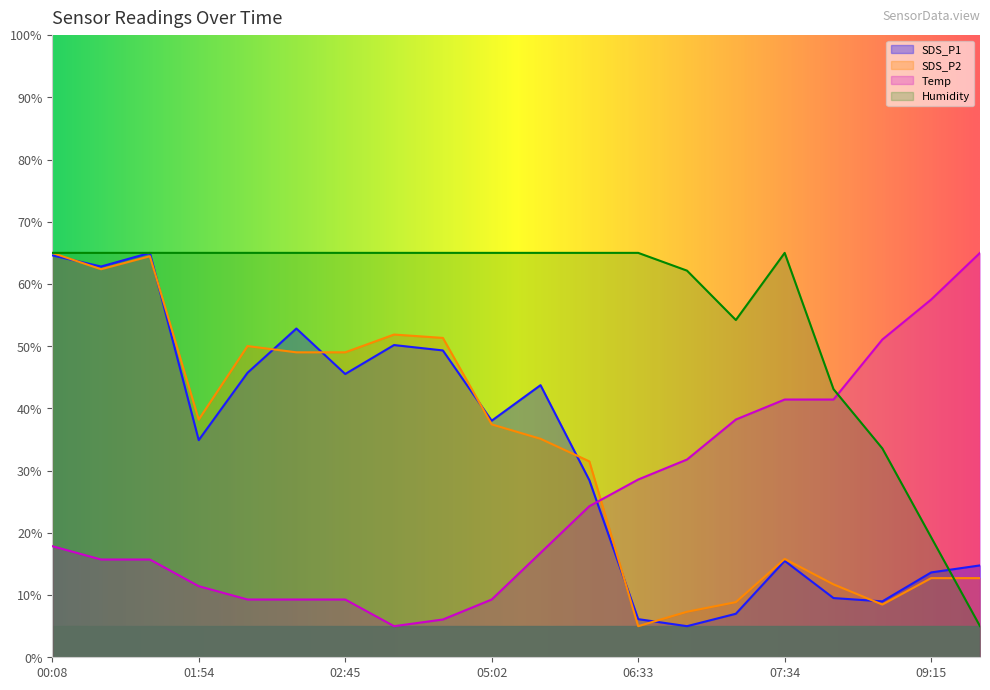

What is the spread (max minus min) of values at 07:34?

49.5